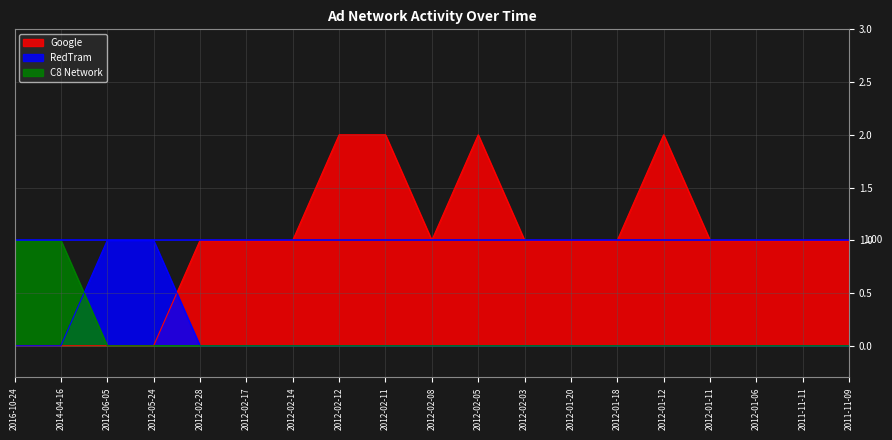

How many data points in Google are above 1?

4